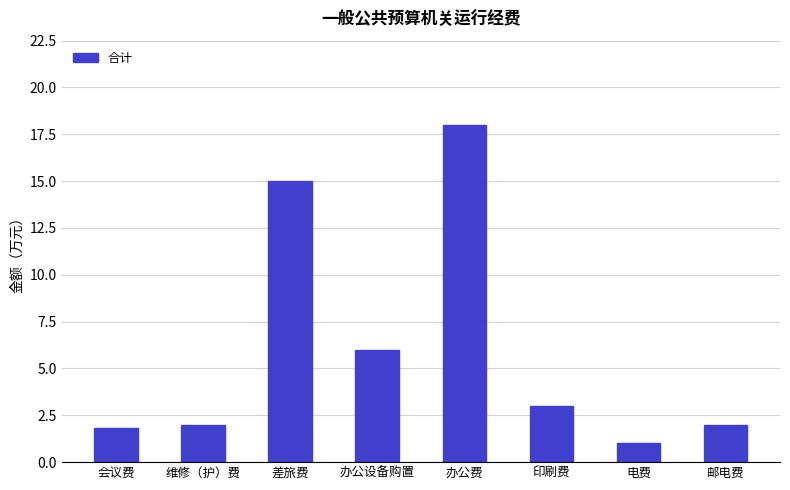

What is the change in value from 会议费 to 办公费?

+16.2